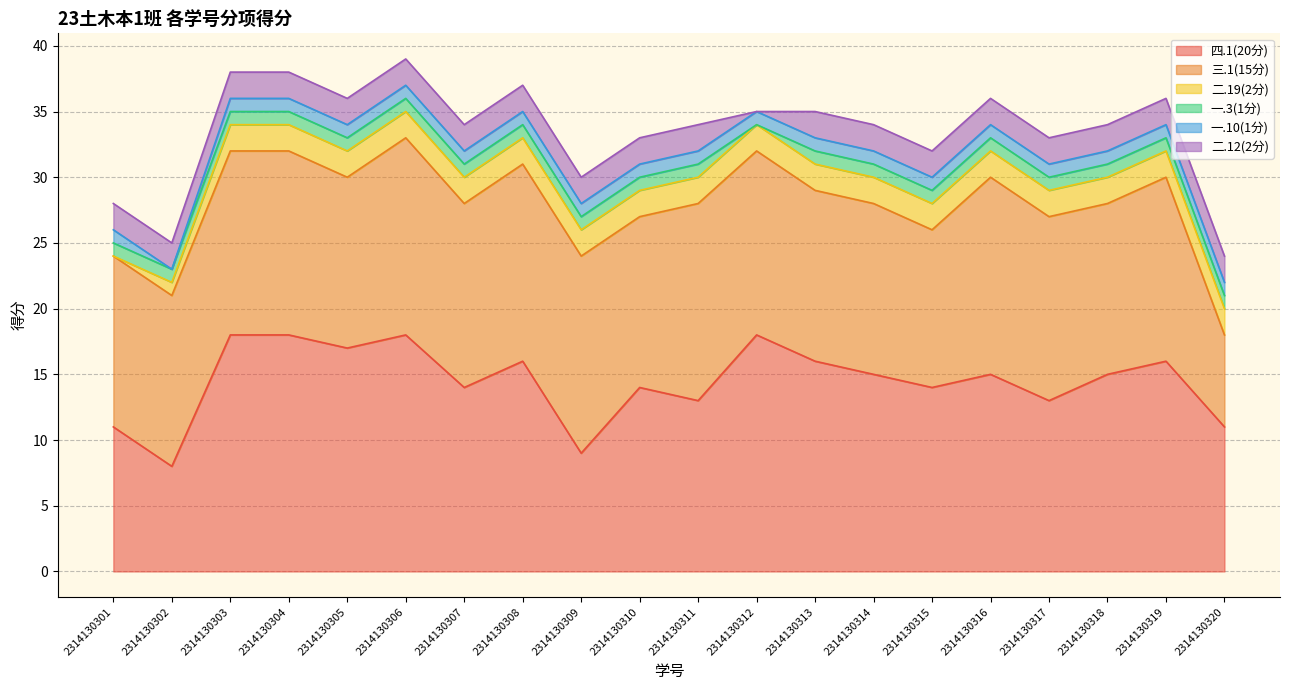

What is the average value of the 三.1(15分) series?

13